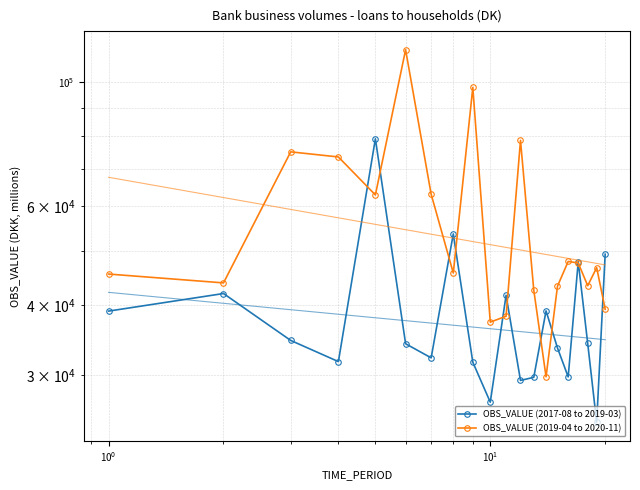

What is the value of the OBS_VALUE (2017-08 to 2019-03) point at the 4th from the left?

31672